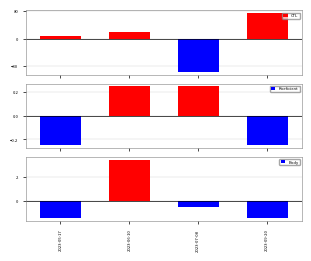

What is the total value across all series at 2023-07-08?

-97.5